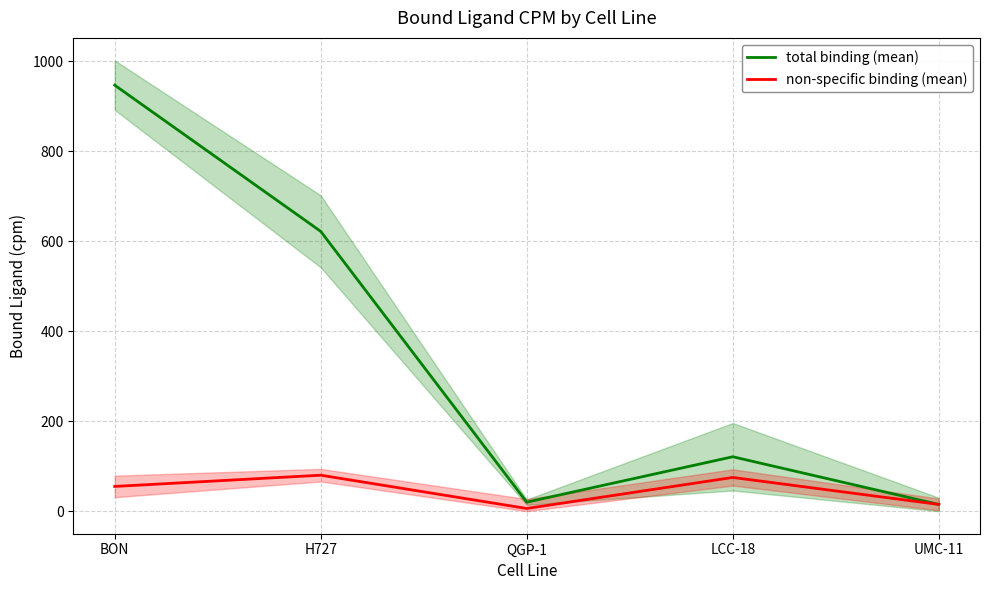

What is the label of the 1st point from the right?

UMC-11